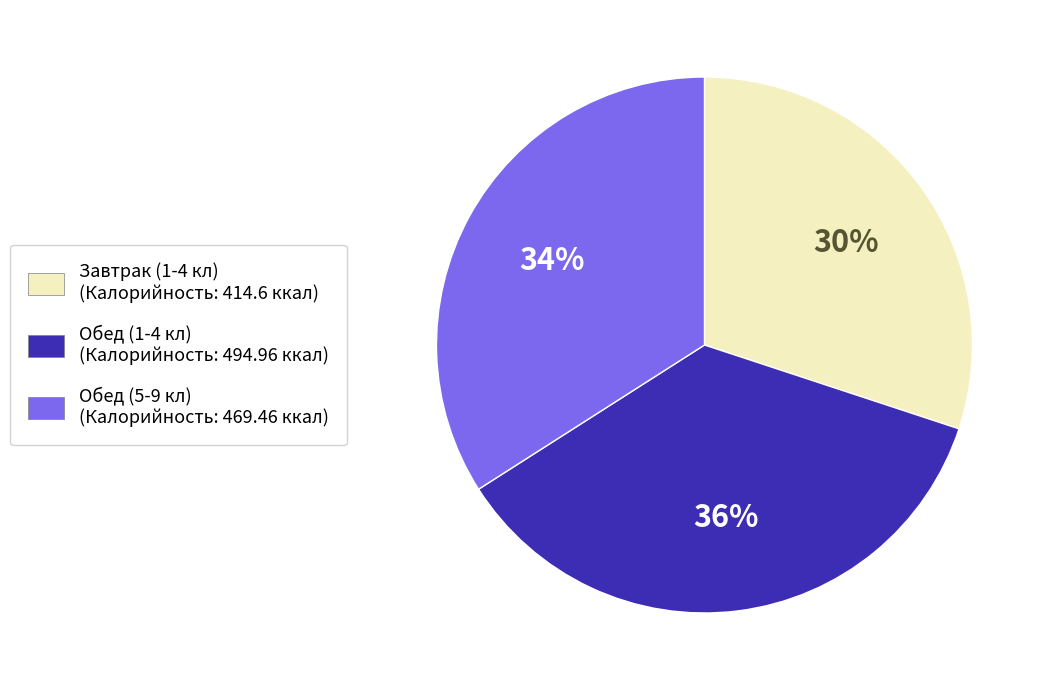

Which has a higher value, Обед (5-9 кл) or Обед (1-4 кл)?

Обед (1-4 кл)